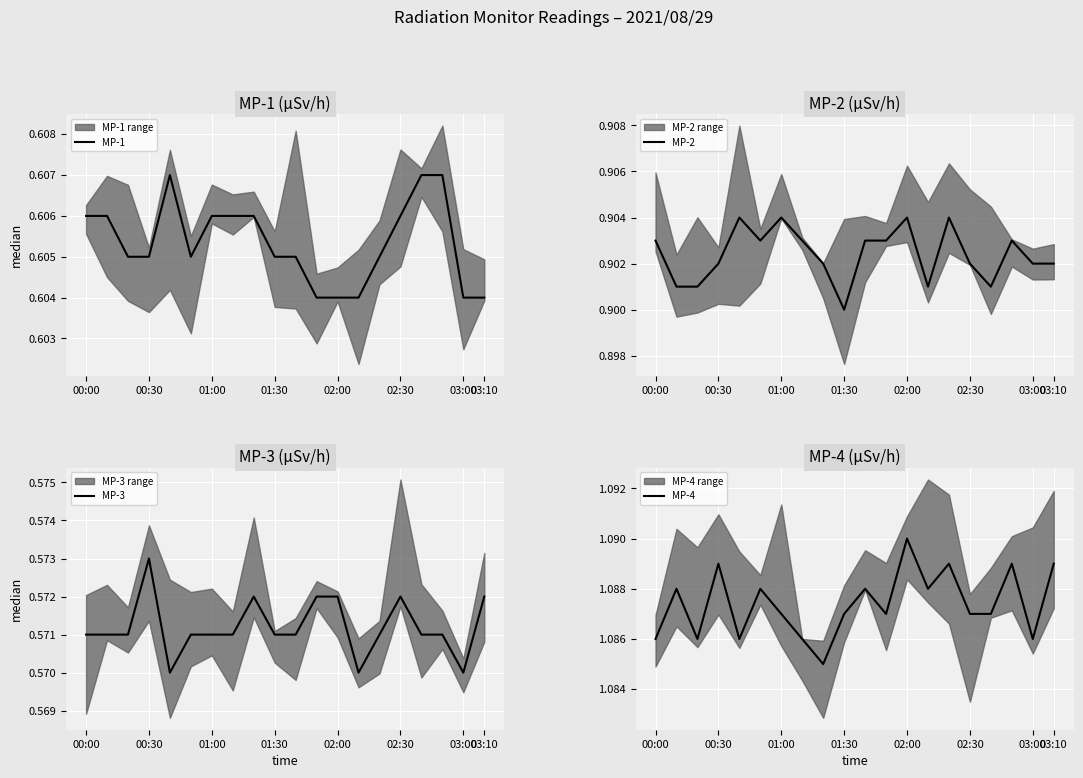

True or false: MP-1 has more than 1 interior local peaks.

False